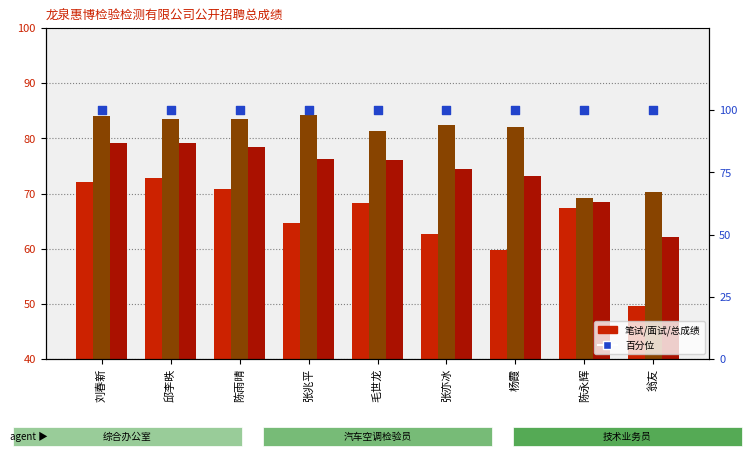

Which series has the widest spread of Y values?

笔试成绩